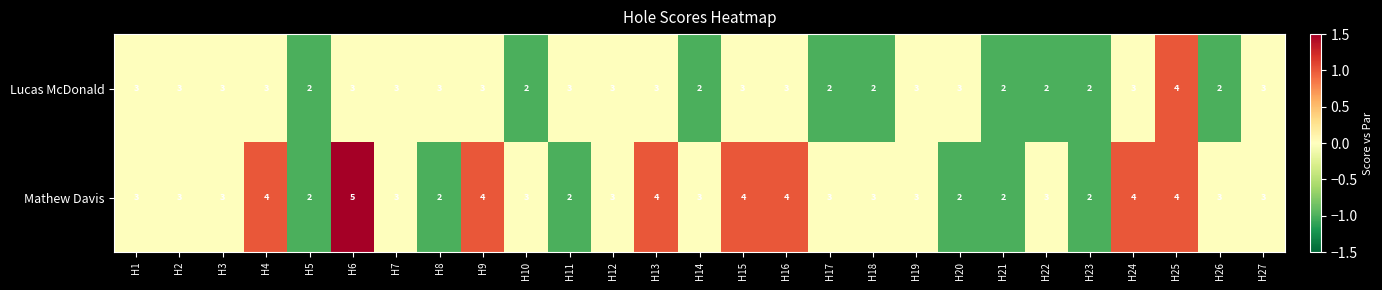

What is the average value of the Lucas McDonald series?

3